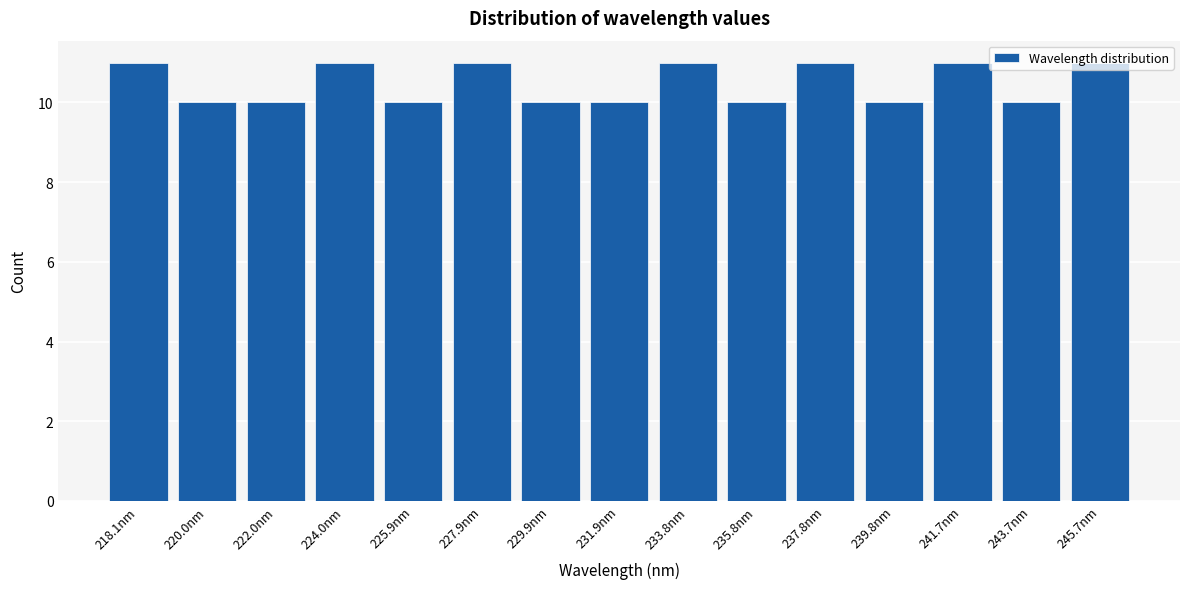

What is the smallest value displayed?

10